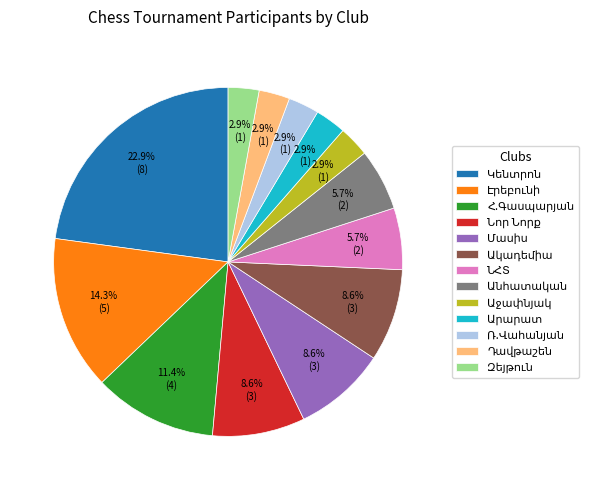

Is there a majority slice in this chart?

No